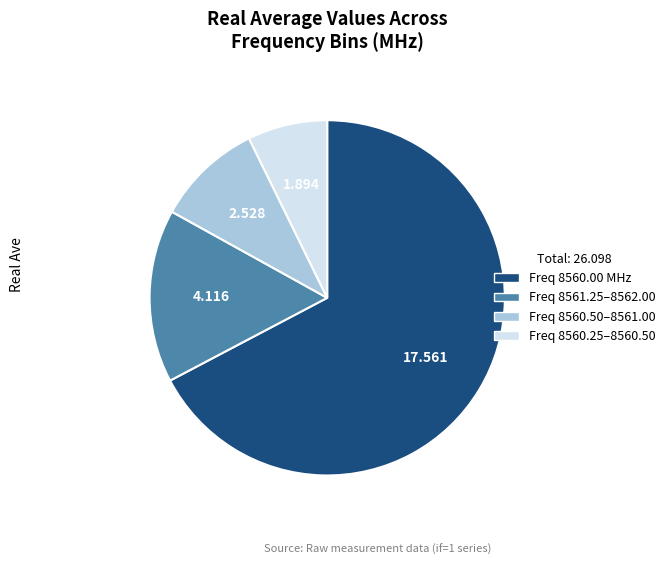

Is there any slice that represents more than half of the pie?

Yes